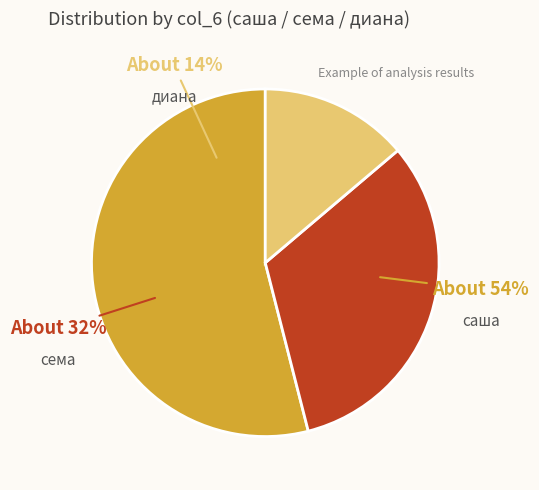

Does 16 account for over 50% of the chart?

No